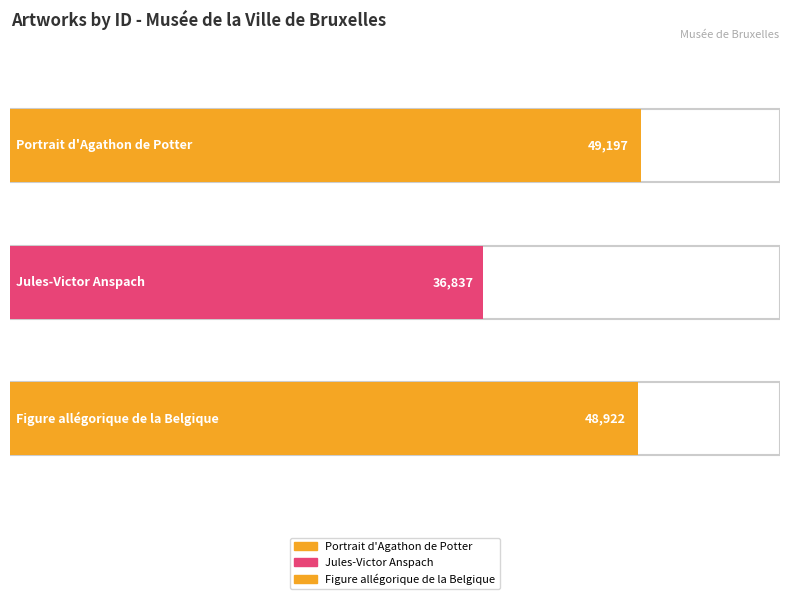

The chart shows a value of 11327 at Jules-Victor Anspach. True or false?

False